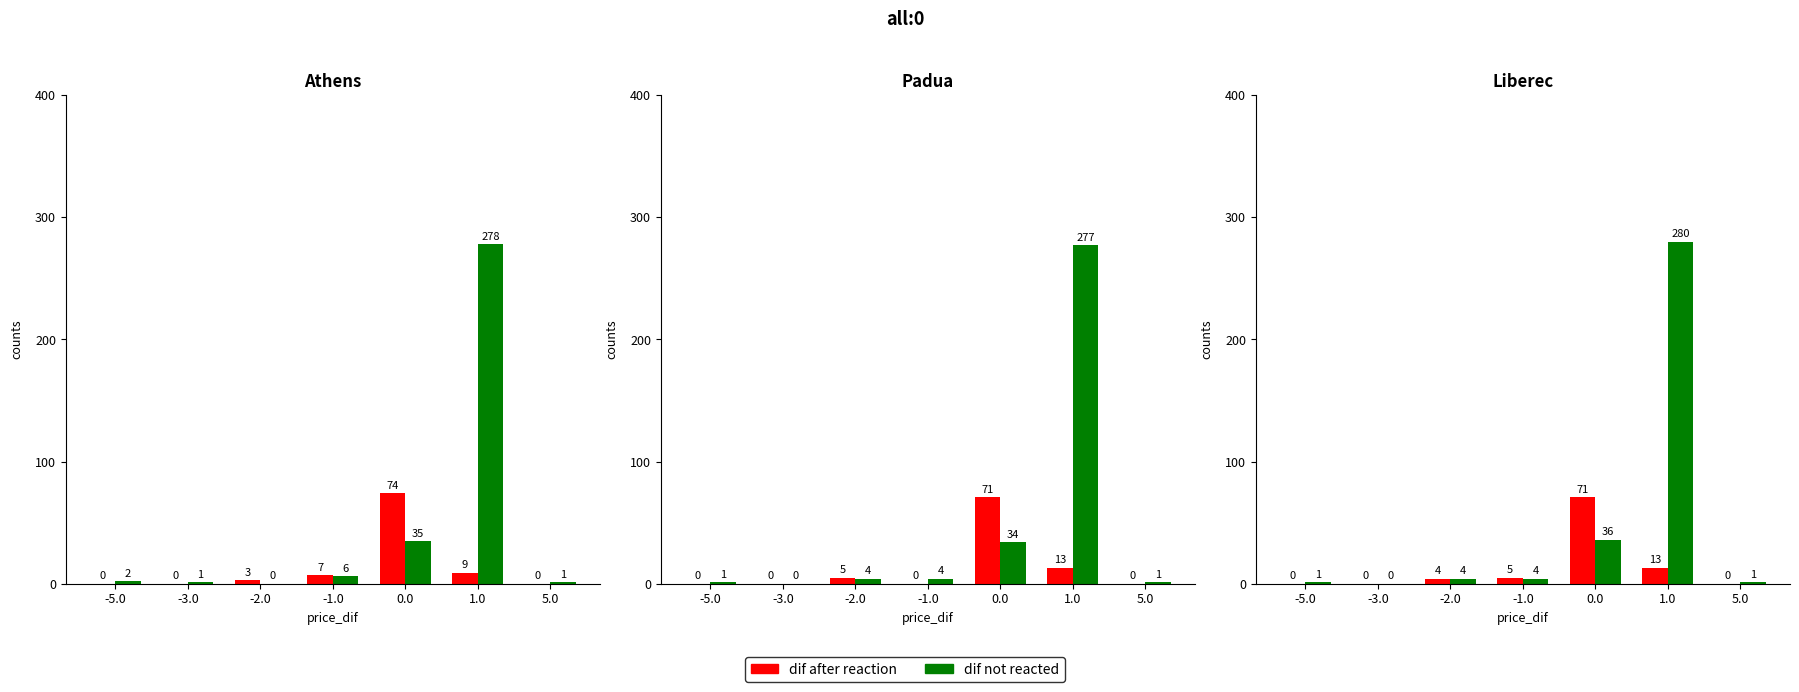

Rank the series by their average value, from highest to lowest.

dif not reacted, dif after reaction